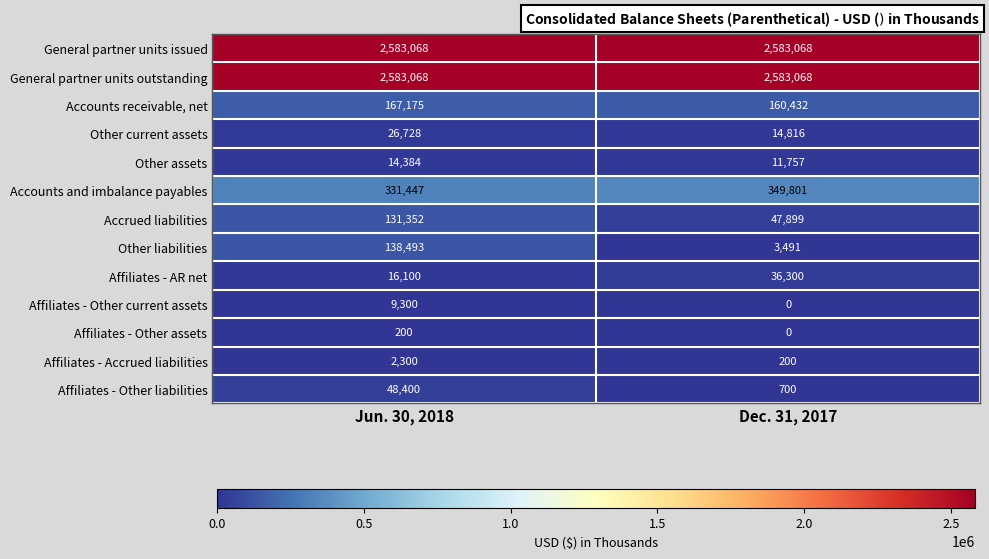

At how many categories does at least one series exceed 2507357?

2